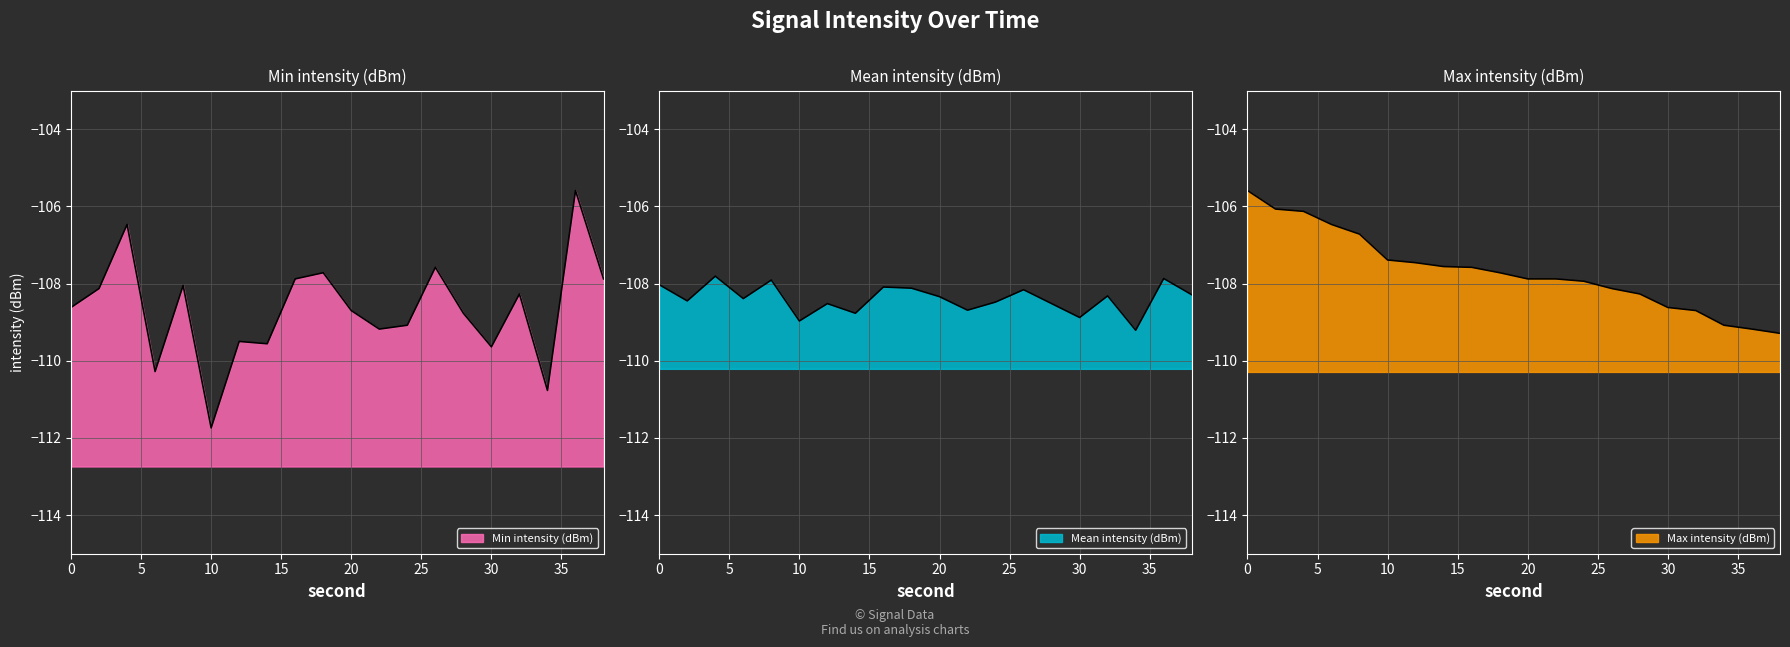

How many intersections are there between Max intensity (dBm) and Min intensity (dBm)?

5